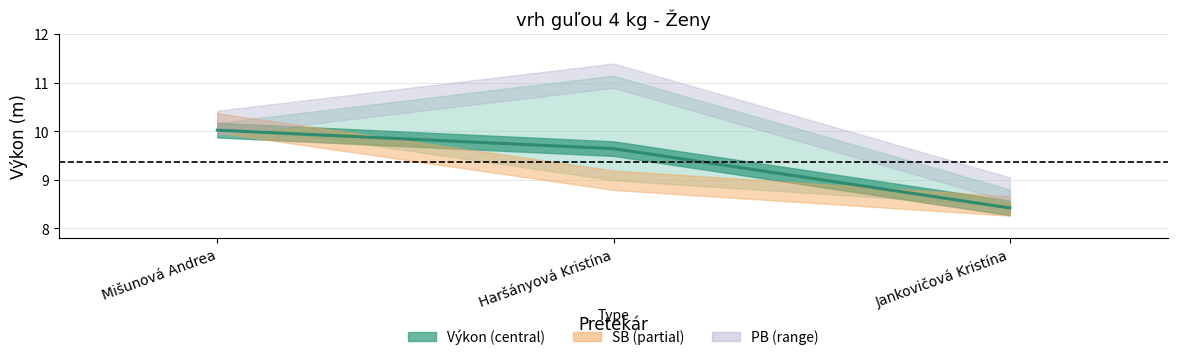

Where is the data nearest to the value 9?

Jankovičová Kristína